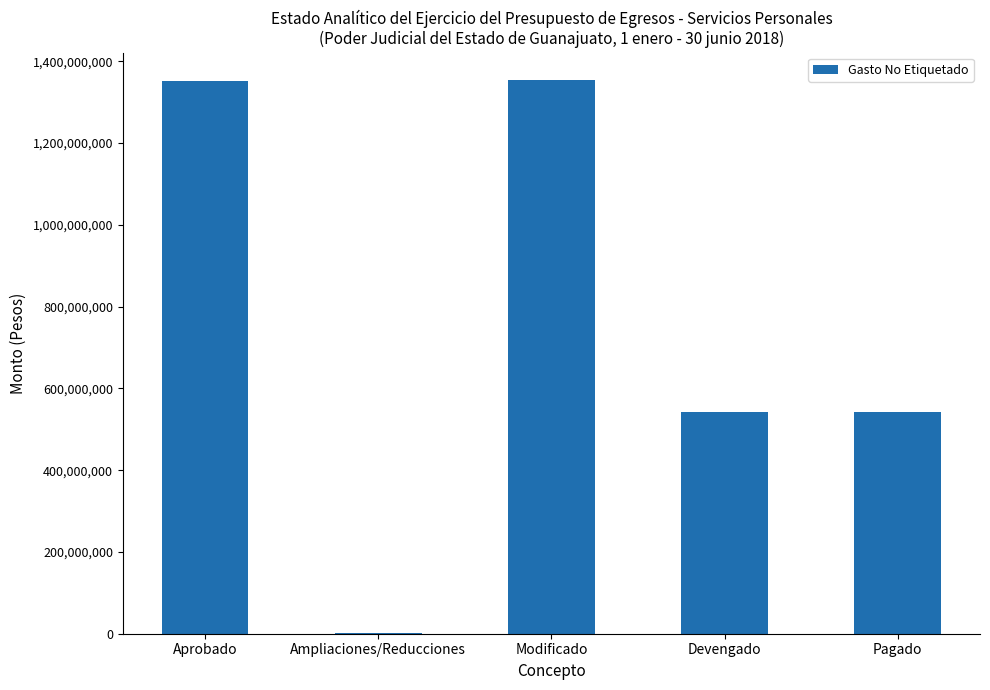

What is the difference between the values at Aprobado and Modificado?

1568716.1